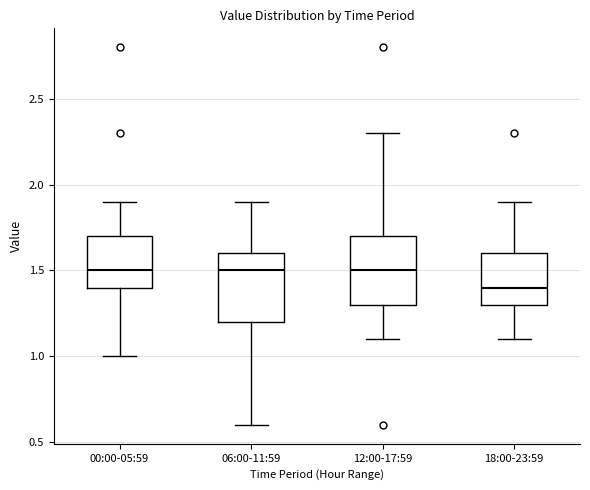

Reading left to right, read every box against the y-axis: the position of its median line, the range the box covers, and the ends of its whiskers. The values are not printed on the chart, so give them approximately, as read against the axis.

00:00-05:59: median 1.5, box 1.4 to 1.7, whiskers 1.0 to 1.9
06:00-11:59: median 1.5, box 1.2 to 1.6, whiskers 0.6 to 1.9
12:00-17:59: median 1.5, box 1.3 to 1.7, whiskers 1.1 to 2.3
18:00-23:59: median 1.4, box 1.3 to 1.6, whiskers 1.1 to 1.9